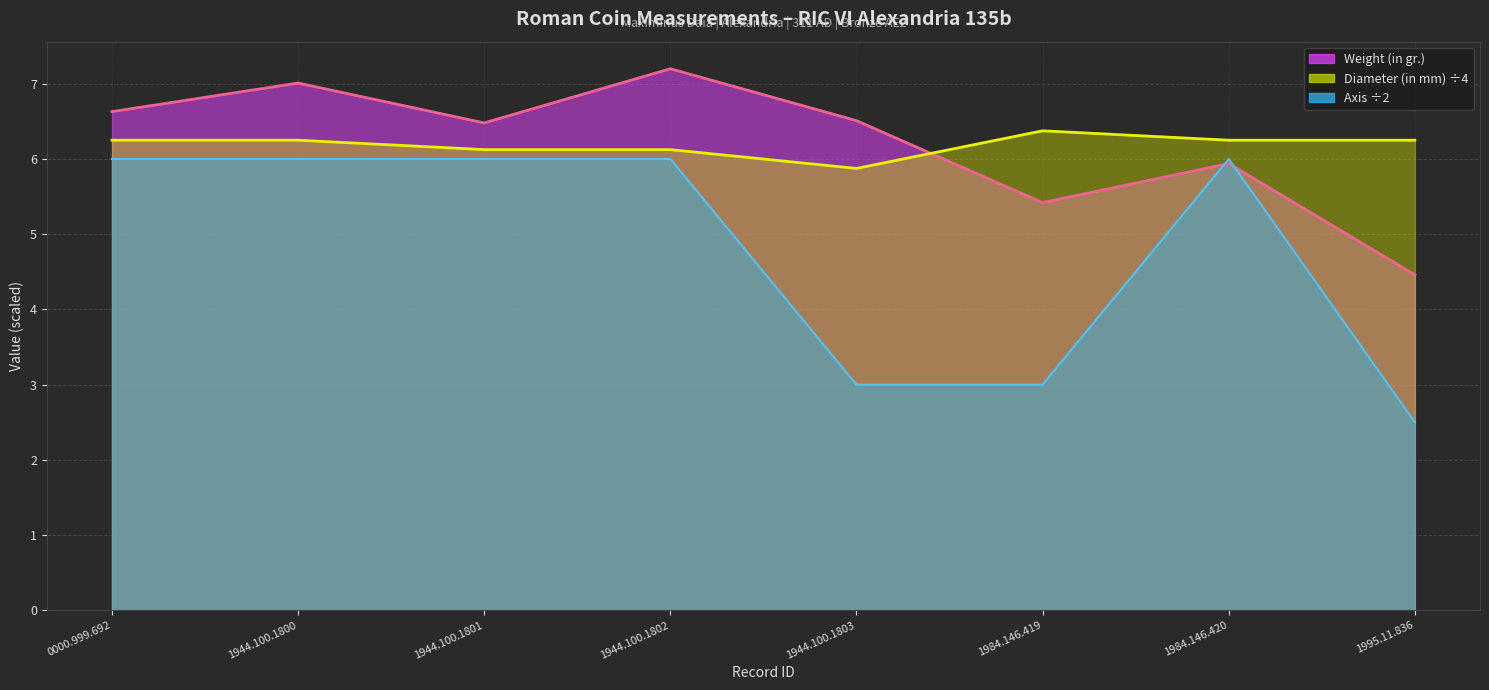

What is the lowest value of the Diameter (in mm) series?

5.9